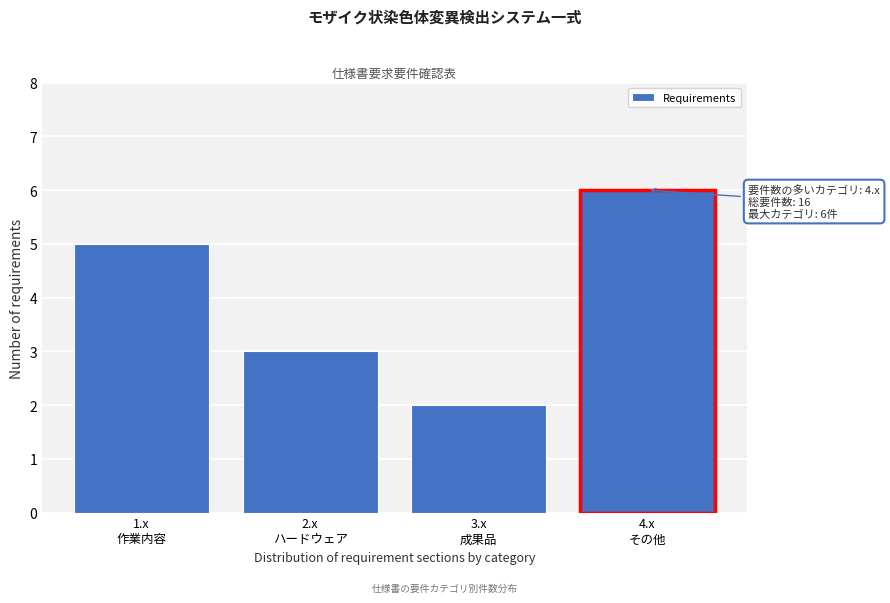

Reading right to left, transcribe all the data shown in this chart.

6	2	3	5